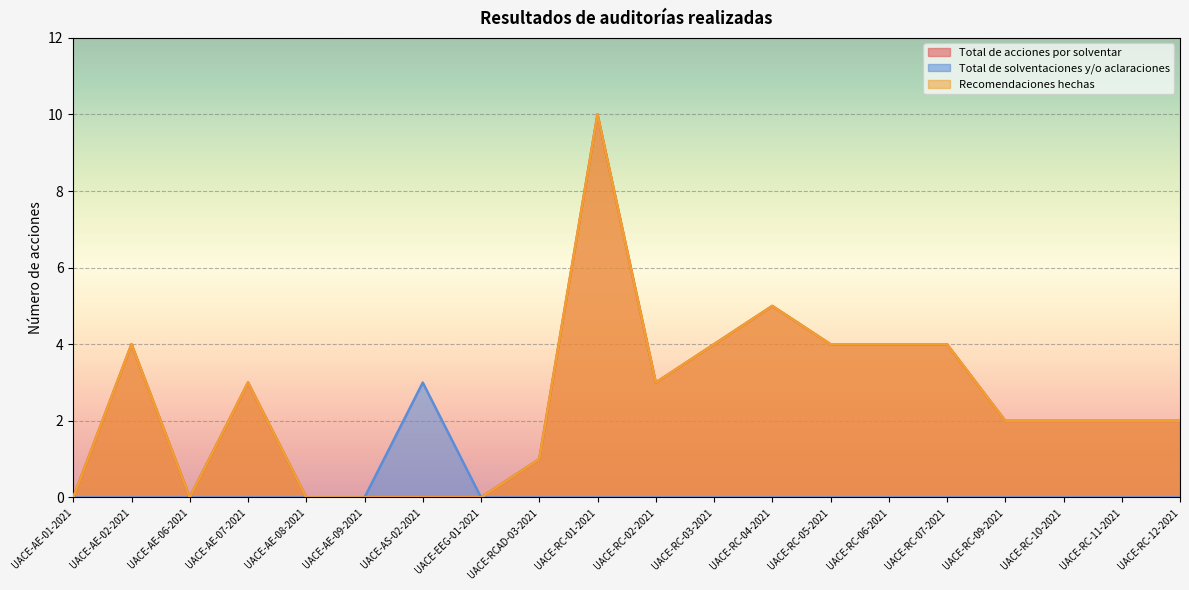

True or false: Recomendaciones hechas and Total de solventaciones y/o aclaraciones cross at least once.

False